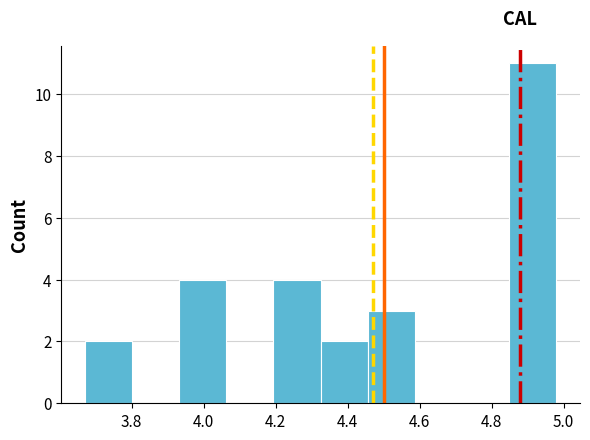

How tall is the bar that spans 4.20 to 4.32 on the x-axis? Neither the bar edges nor the heights are printed on the chart, so give them approximately, as read against the axes.

4